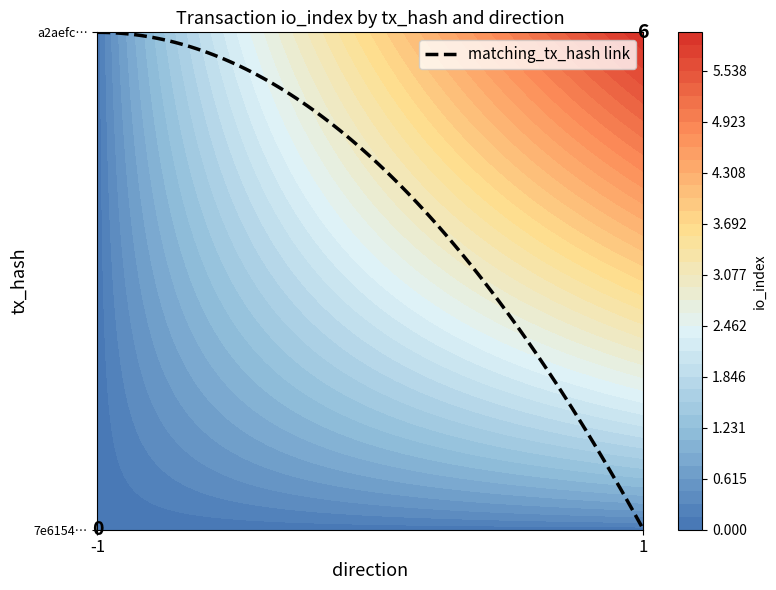

The 7e6154d24da05cb55ad75f4e3007ce9512b1fe0 series shows 0 at 1. True or false?

True